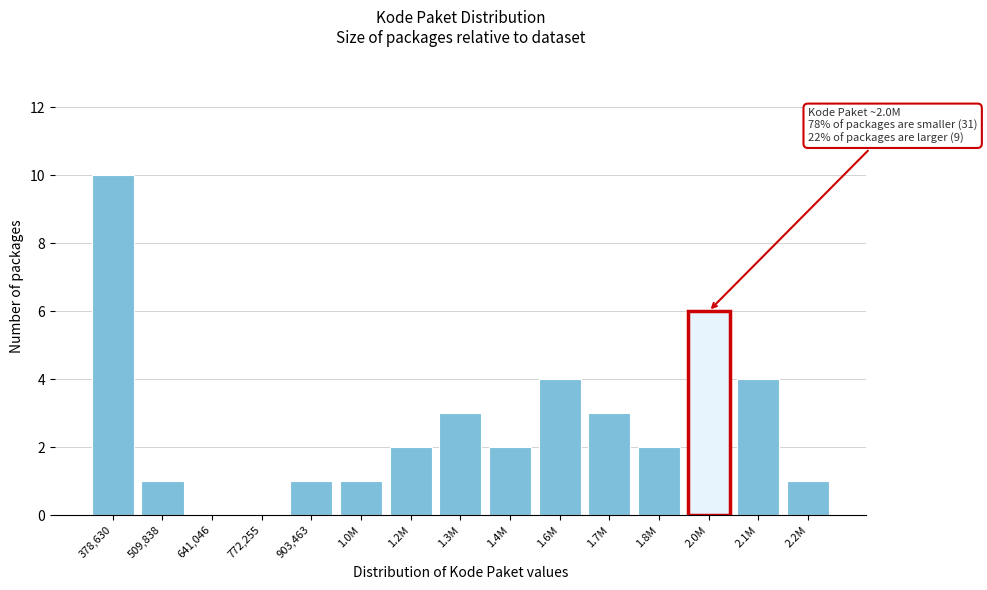

Reading left to right, list all the values displayed in this chart.

378,630=10	509,838=1	641,046=0	772,255=0	903,463=1	1.0M=1	1.2M=2	1.3M=3	1.4M=2	1.6M=4	1.7M=3	1.8M=2	2.0M=6	2.1M=4	2.2M=1